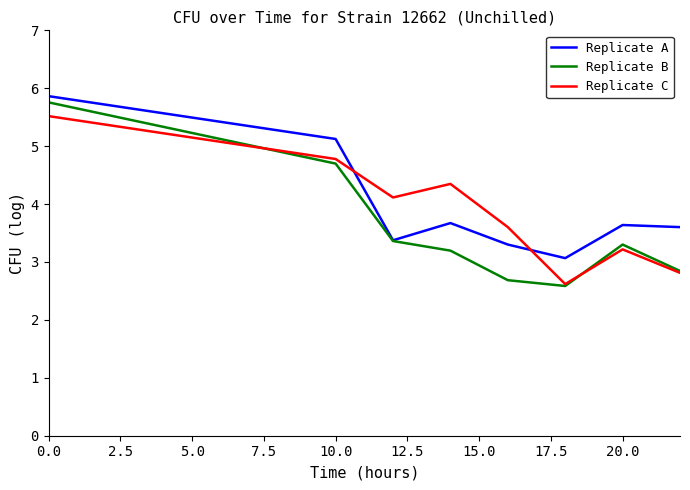

Which series has the widest spread of values?

Replicate B